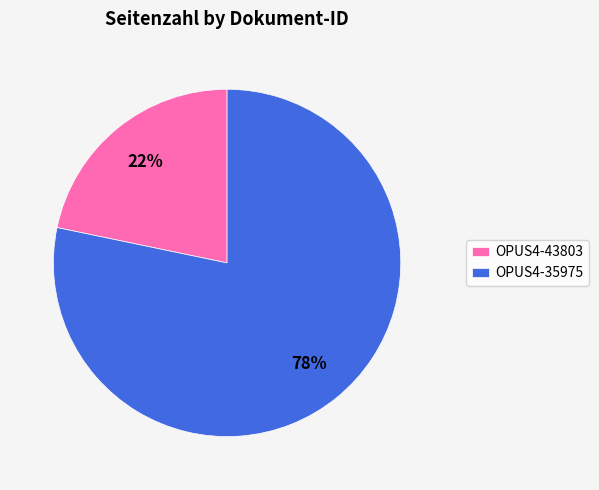

Is the sum of OPUS4-35975 and OPUS4-43803 greater than half?

Yes